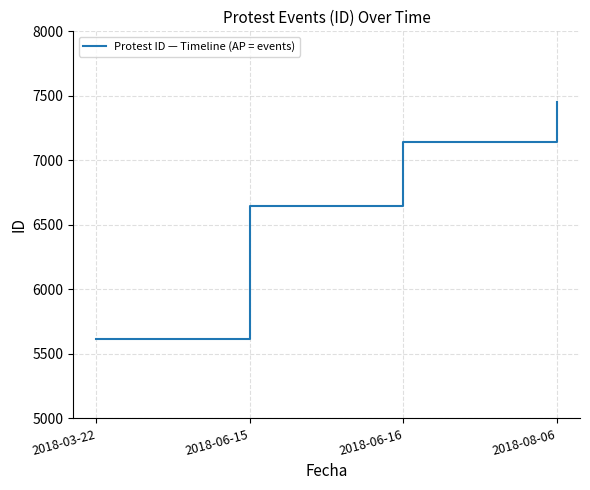

How many series are shown in this chart?

1